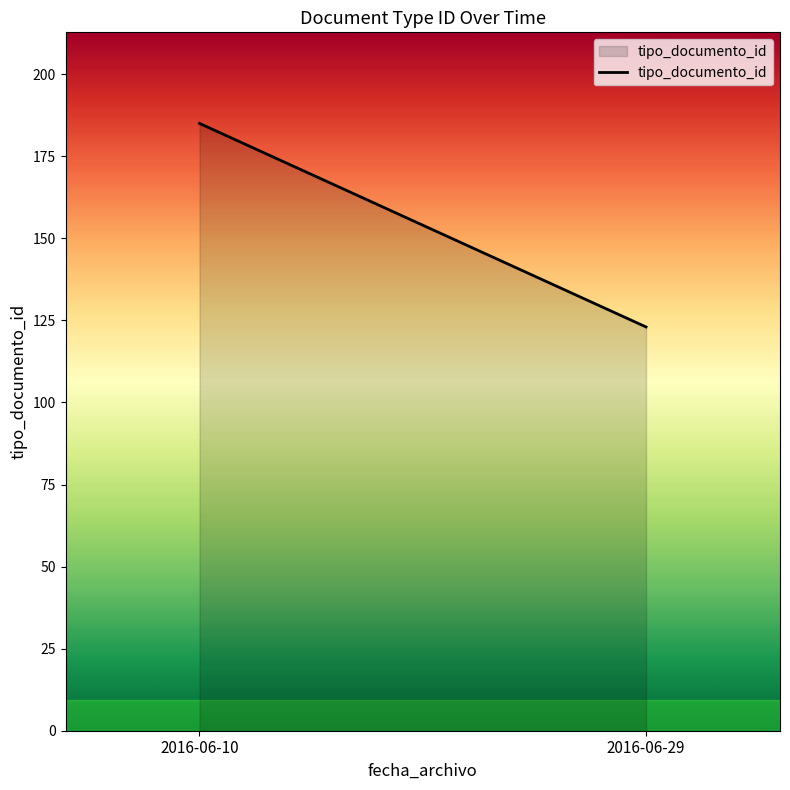

List the labels in order of value, smallest first.

2016-06-29, 2016-06-10